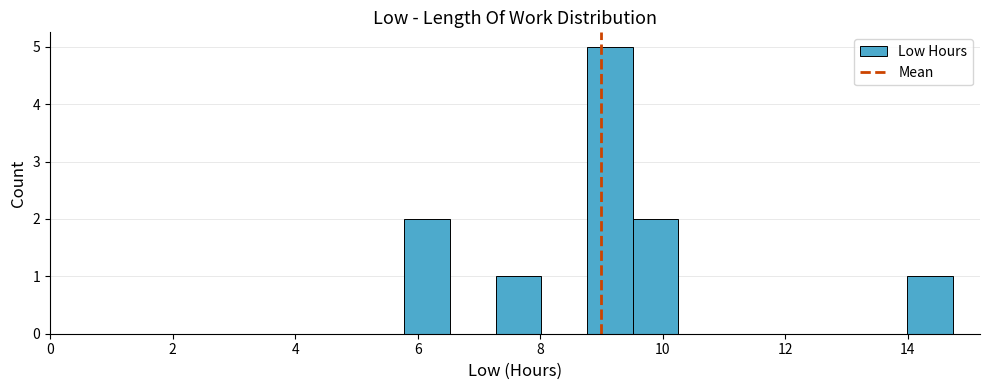

Around what value on the x-axis is the tallest bar? Give the approximate position of its centre, as read against the axis.

9.2